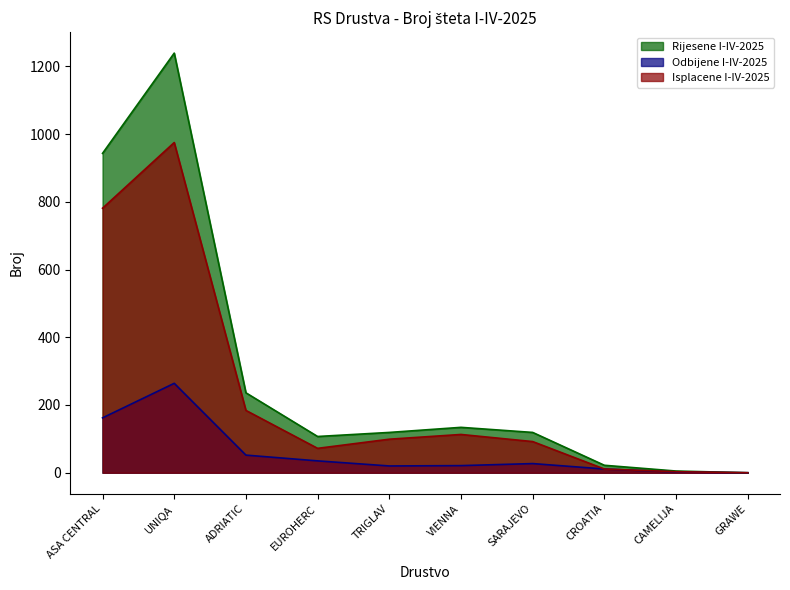

How many data points in Odbijene I-IV-2025 are above 27?

4